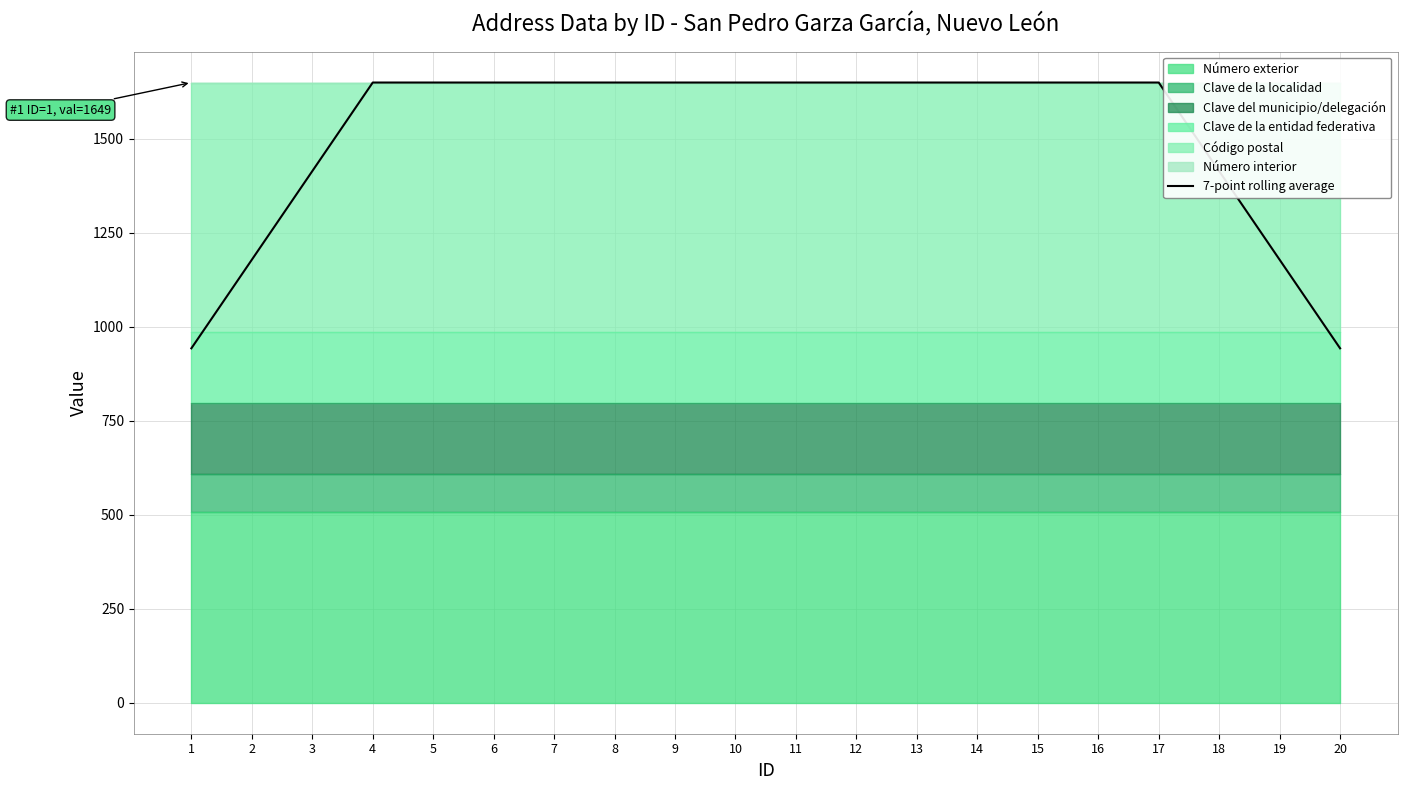

List the labels in order of value, smallest first.

1, 20, 2, 19, 3, 18, 4, 5, 6, 7, 8, 9, 10, 11, 12, 13, 14, 15, 16, 17